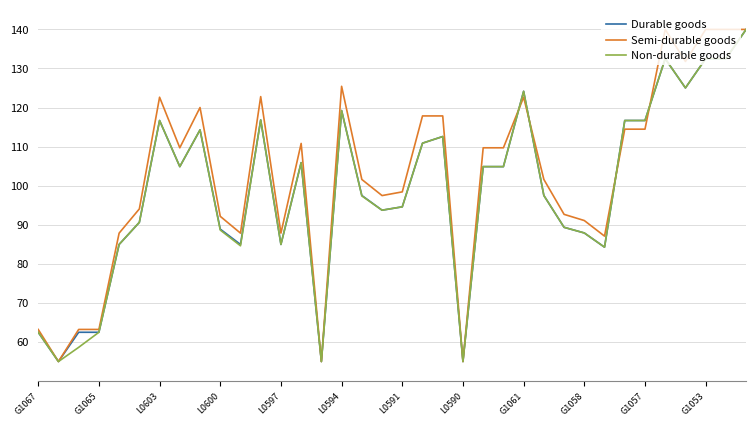

What is the lowest value of the Non-durable goods series?

55.0